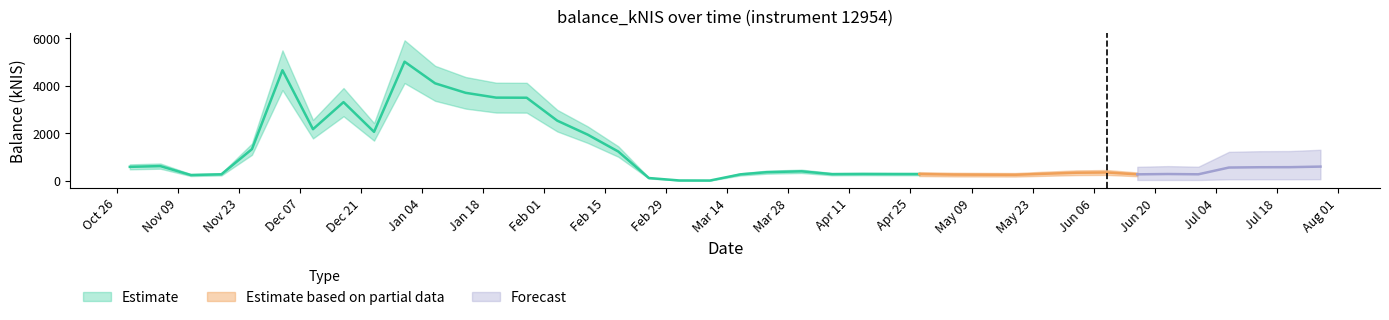

Reading right to left, list all the values displayed in this chart.

590.3	566.0	563.1	550.3	266.0	277.7	264.4	342.9	331.6	290.1	245.5	250.6	254.0	275.2	276.2	279.2	272.6	391.4	354.6	263.2	3.0	6.1	109.0	1224.5	1934.0	2524.5	3489.0	3493.5	3696.0	4095.6	5006.0	2052.1	3303.7	2164.9	4647.0	1323.8	265.7	234.5	611.4	579.4